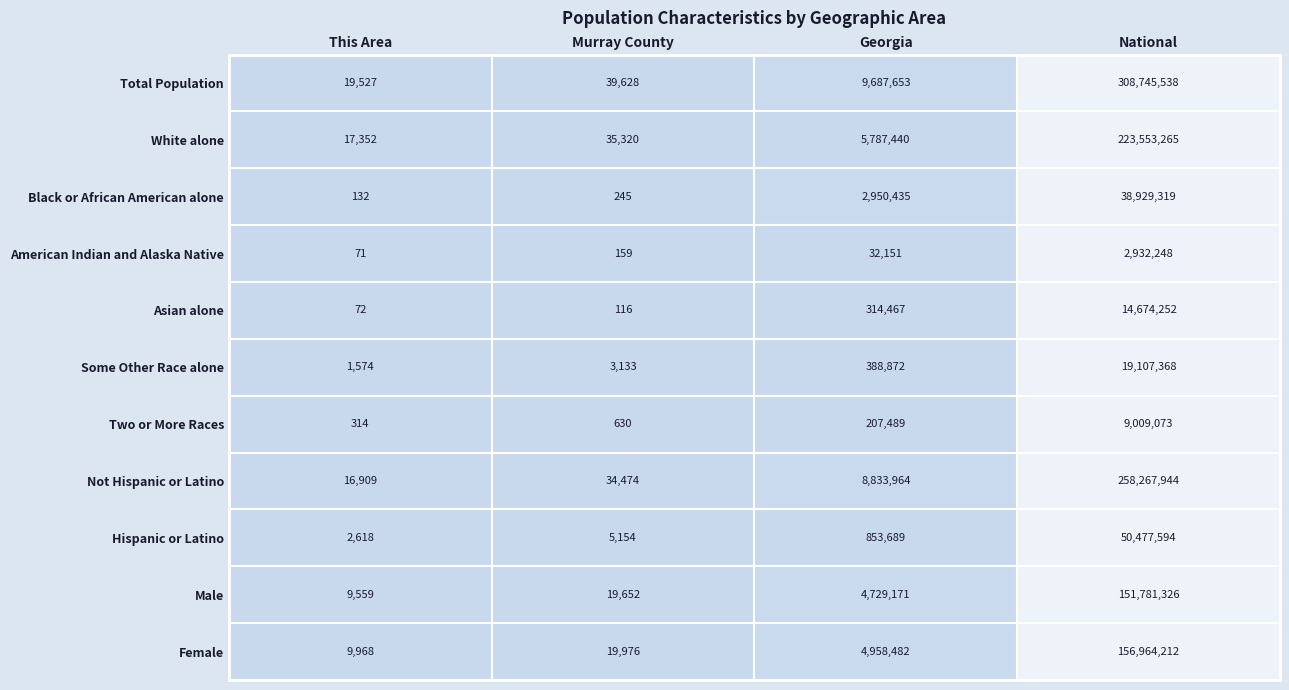

True or false: Asian alone has a value of 14674252 at National.

True